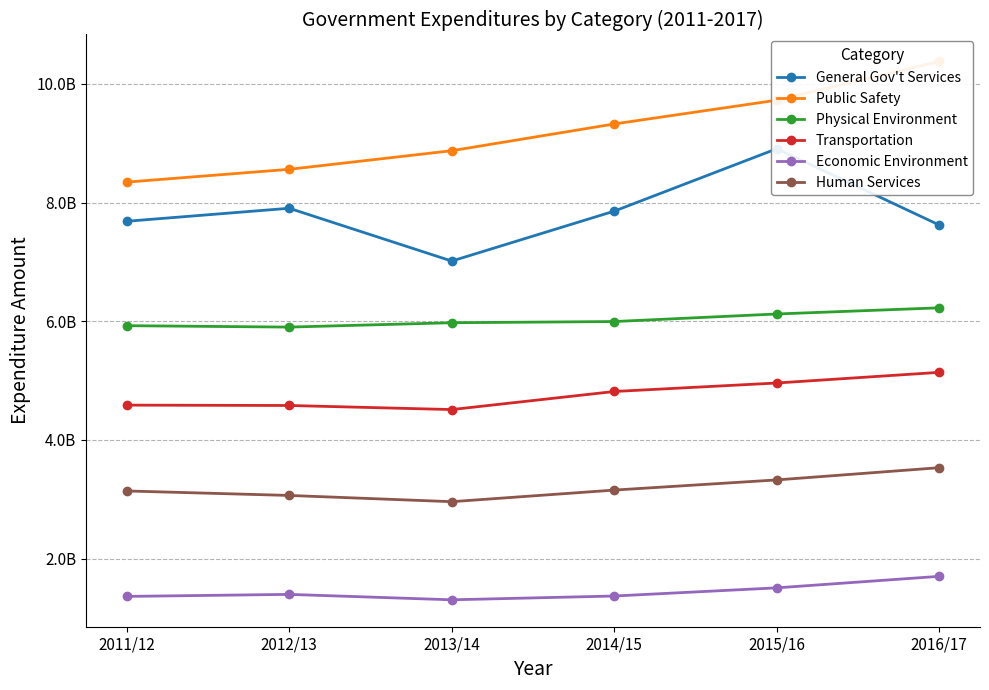

Which series has the largest range (max minus min)?

Public Safety